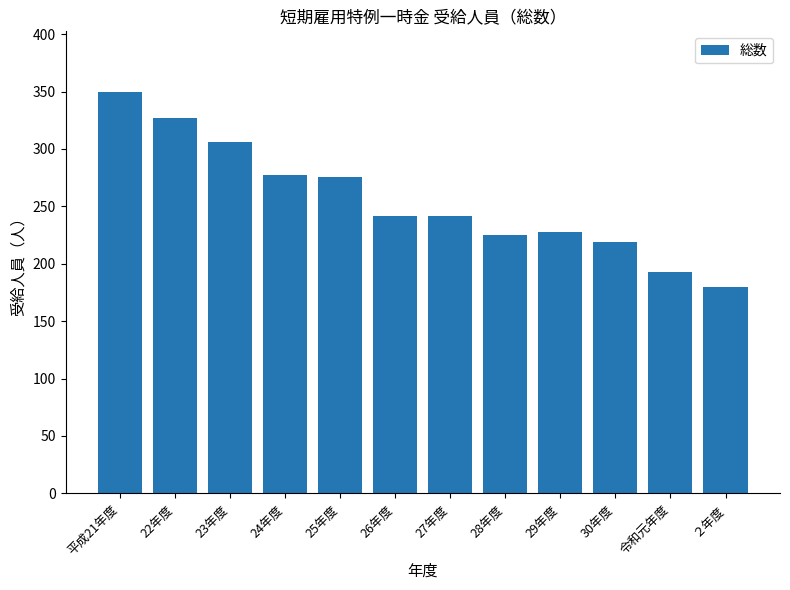

What is the label of the 5th bar from the right?

28年度